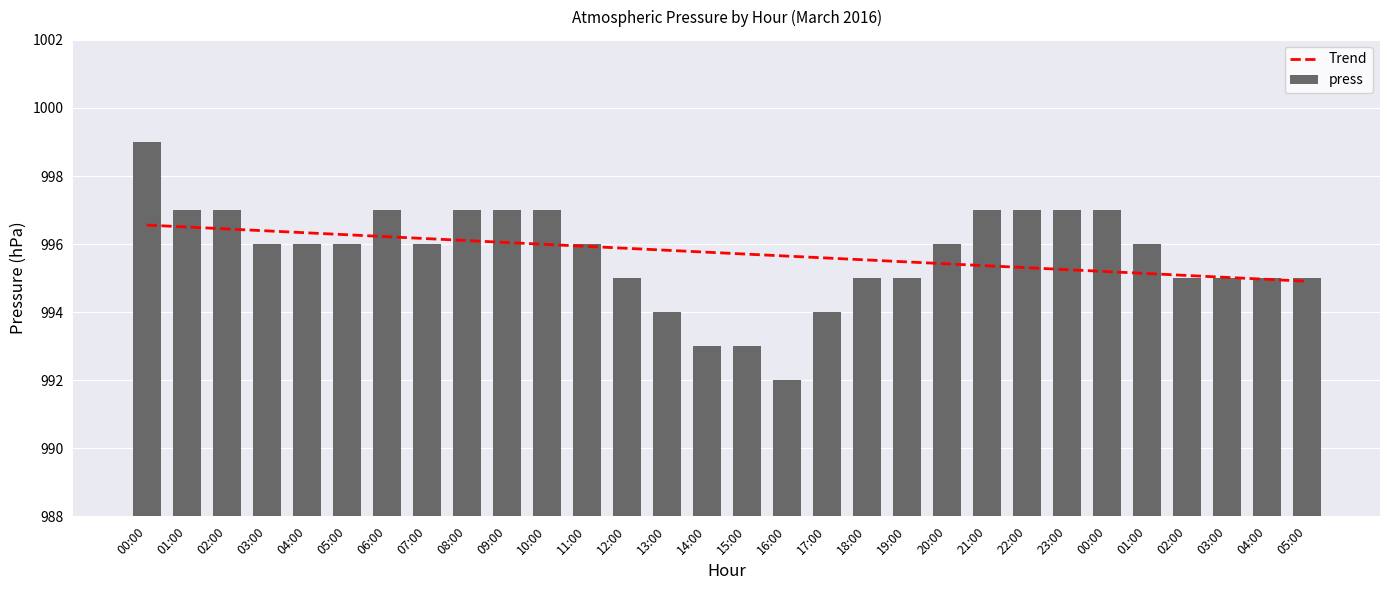

What is the sum of all Trend values?

29872.0